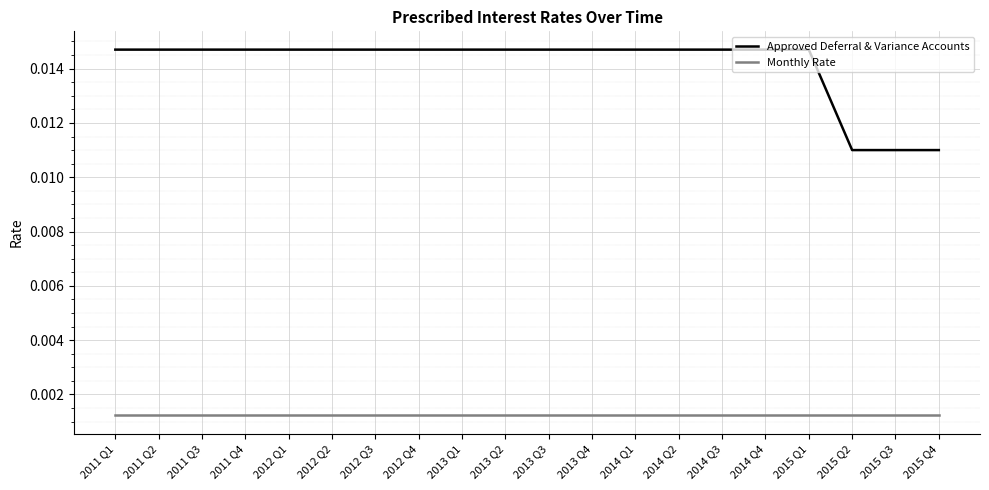

What position from the left is 2015 Q2?

18